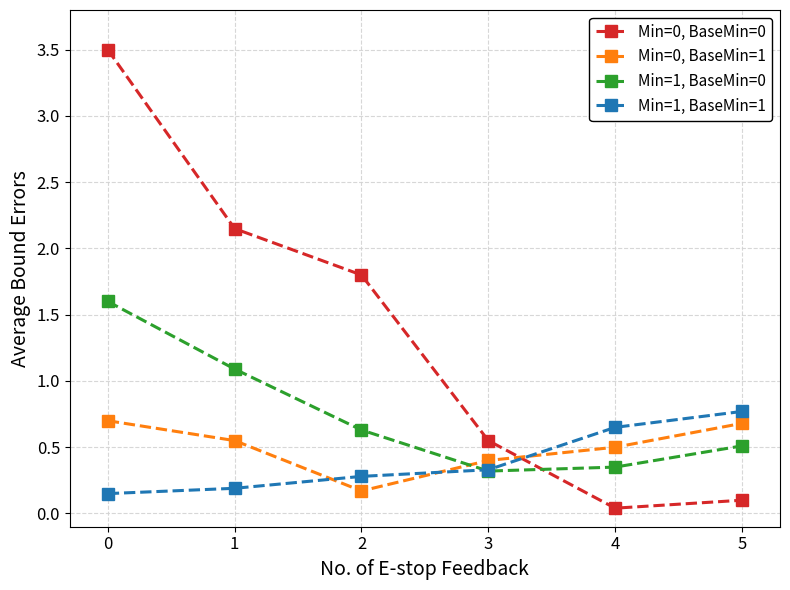

What is the highest value of the Min=0, BaseMin=0 series?

3.5